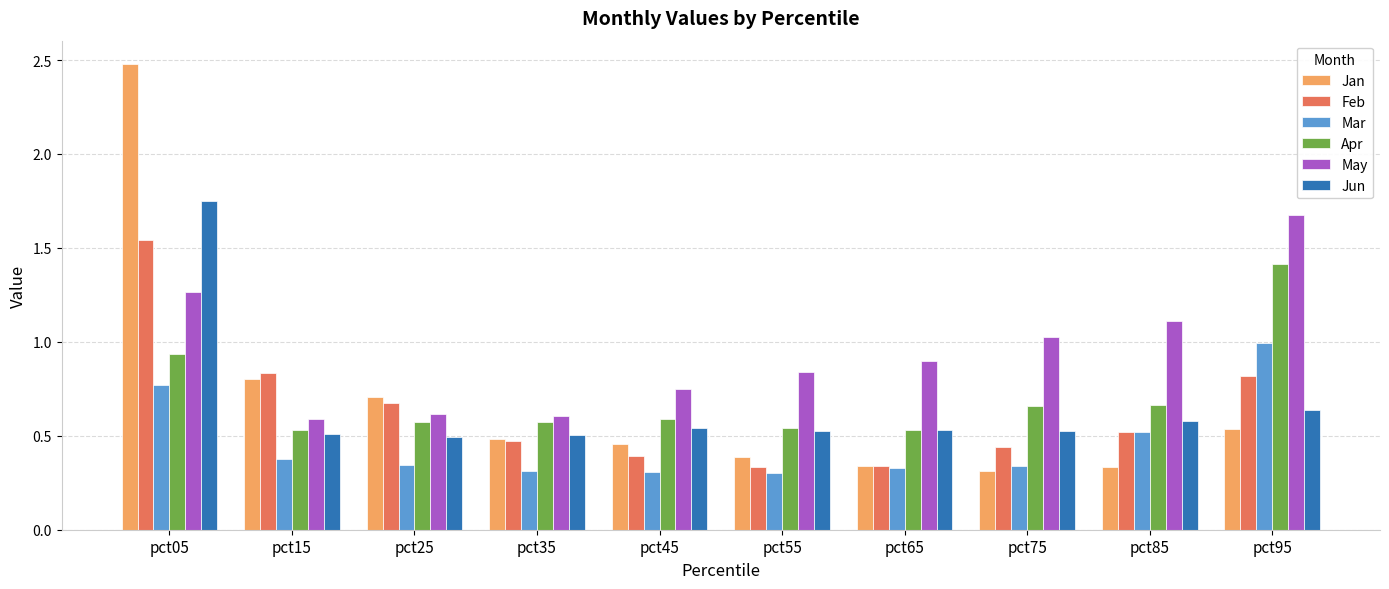

The value of Apr at pct95 is 0.7. True or false?

False